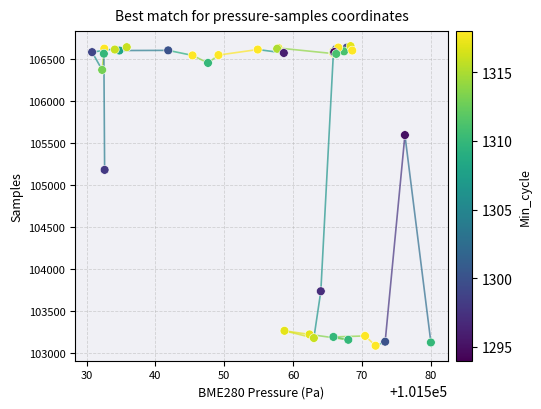

What Y value in the scatter plot is closest to 104872?

105183